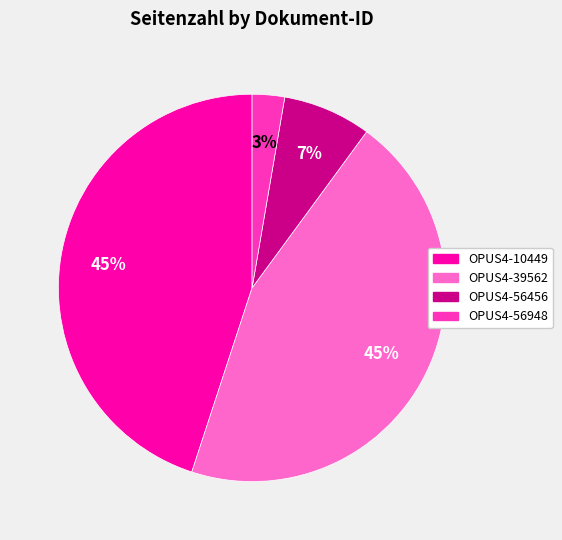

The OPUS4-56456 slice represents 1% of the pie. True or false?

False